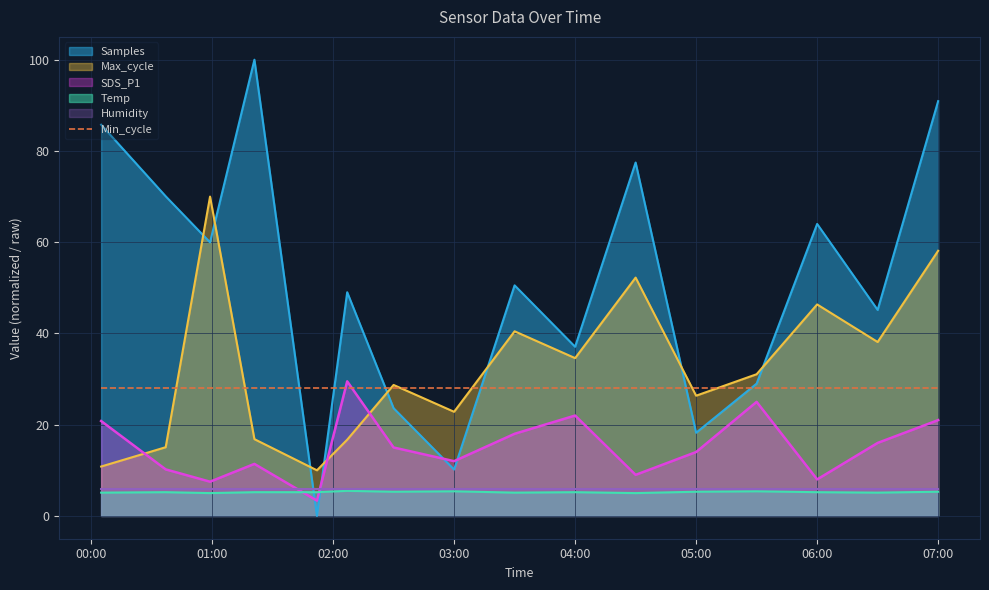

The Temp series shows 5.5 at 2022/01/28 02:07. True or false?

True